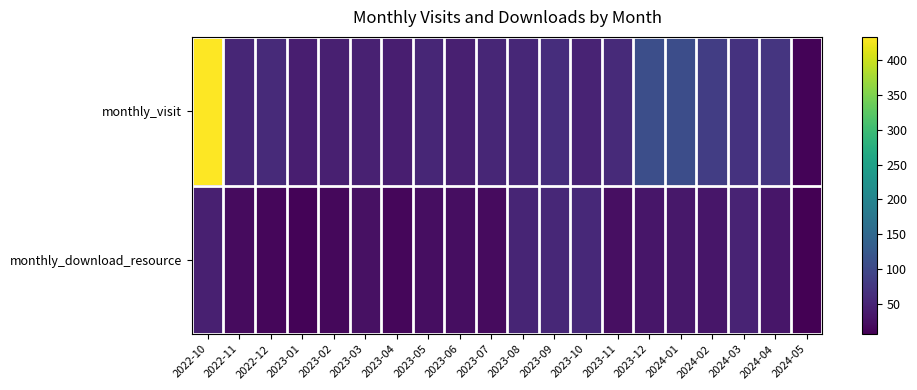

How many categories are shown in the chart?

20